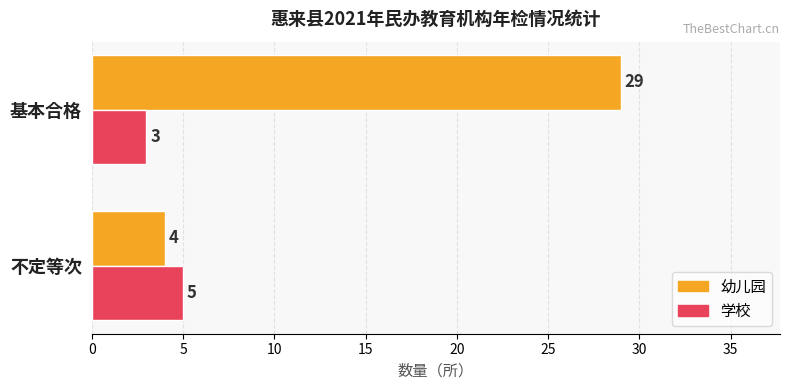

List the series in order of their overall mean, lowest first.

学校, 幼儿园